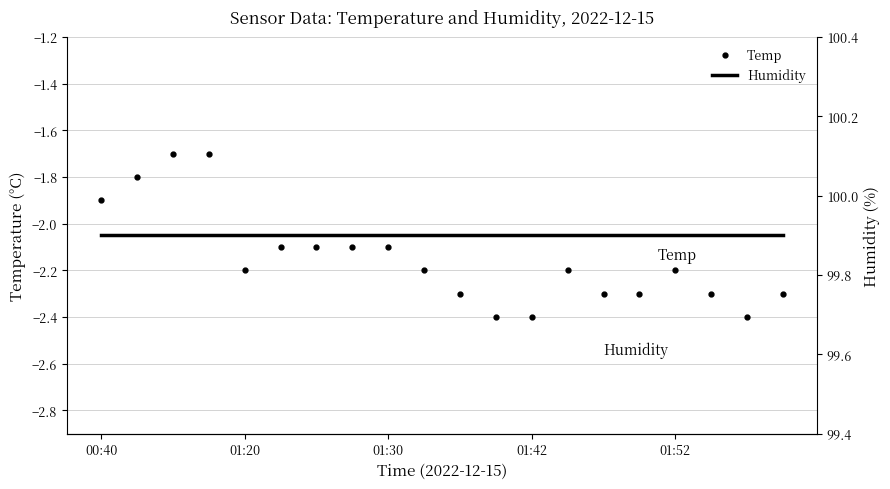

What is the maximum value shown in the chart?

99.9